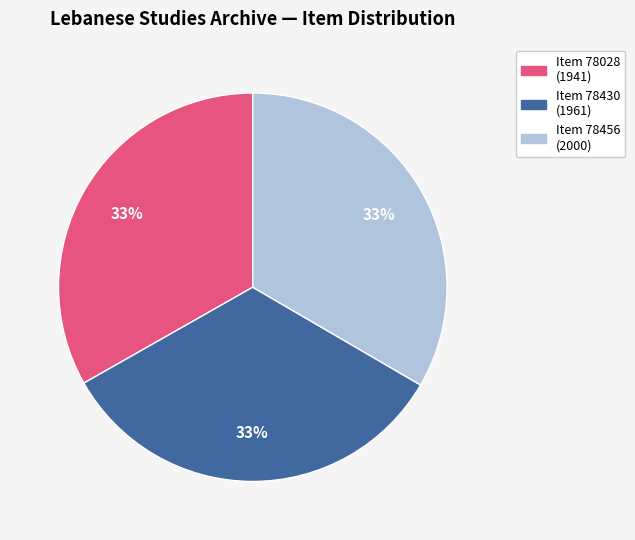

Does any single category account for the majority?

No